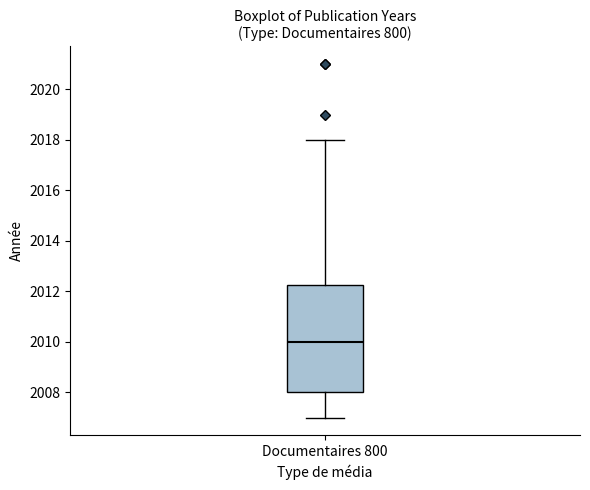

Transcribe this box plot: give where the median line is, the range the box spans, and where the two whiskers end, as read against the y-axis. The values are not printed on the chart, so give them approximately, as read against the axis.

median 2010.0, box 2008.0 to 2012.2, whiskers 2007.0 to 2018.0